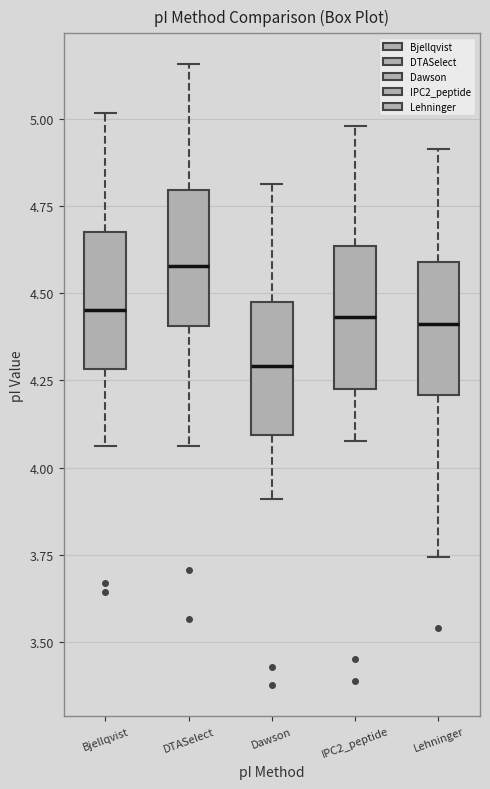

Reading left to right, transcribe this box plot: for each box, give where its median line is, the range the box spans, and where its two whiskers end, as read against the y-axis. The values are not printed on the chart, so give them approximately, as read against the axis.

Bjellqvist: median 4.45, box 4.30 to 4.70, whiskers 4.05 to 5.00
DTASelect: median 4.60, box 4.40 to 4.80, whiskers 4.05 to 5.15
Dawson: median 4.30, box 4.10 to 4.50, whiskers 3.90 to 4.80
IPC2_peptide: median 4.45, box 4.20 to 4.65, whiskers 4.10 to 5.00
Lehninger: median 4.40, box 4.20 to 4.60, whiskers 3.75 to 4.90